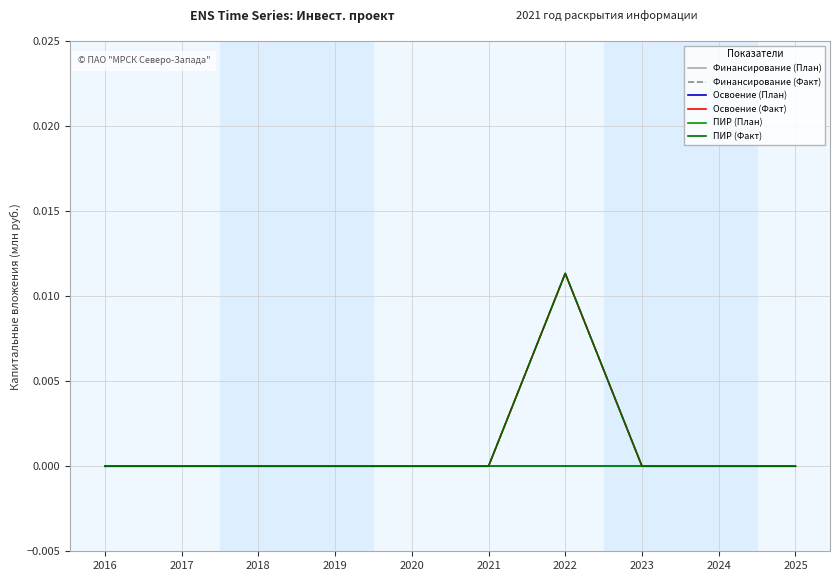

Does the chart have visible grid lines?

Yes